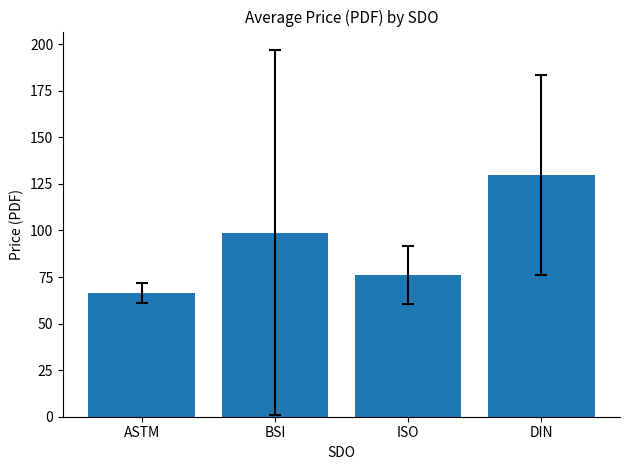

Approximately how many times larger is the value at ASTM compared to ISO?

0.9